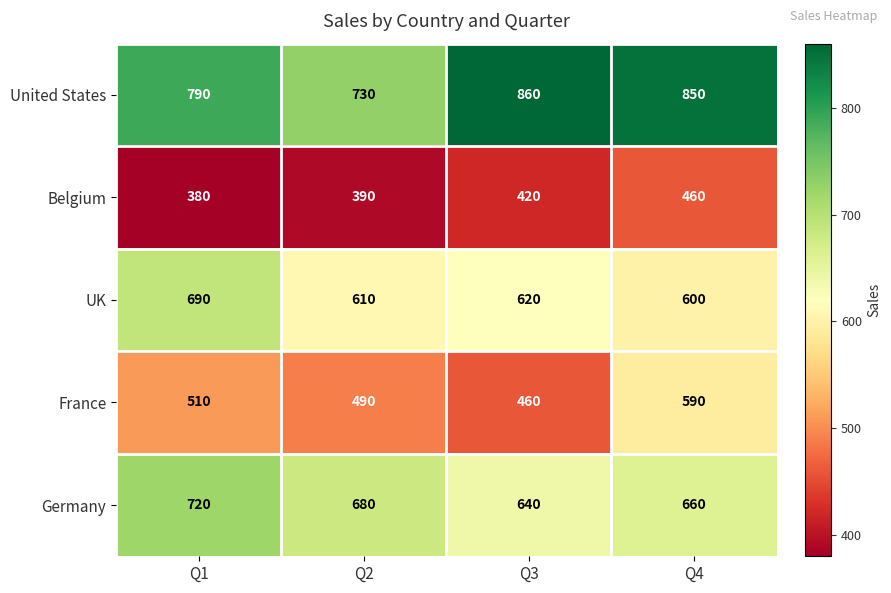

Reading left to right, list all the values displayed in this chart.

United States: 790	730	860	850
Belgium: 380	390	420	460
UK: 690	610	620	600
France: 510	490	460	590
Germany: 720	680	640	660